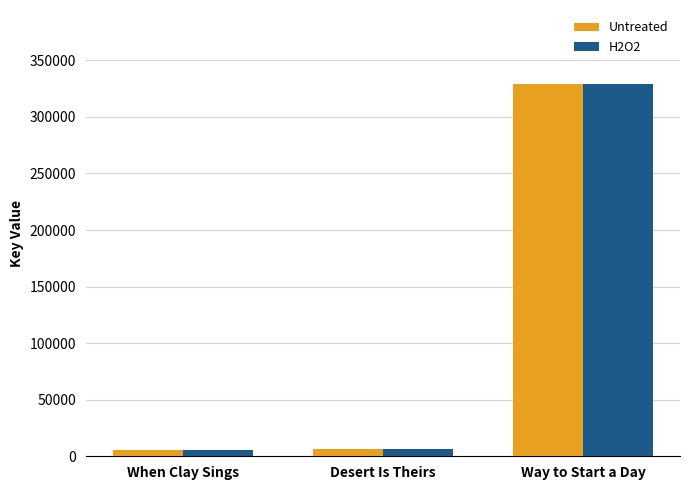

Where is Untreated nearest to the value 167231?

Desert Is Theirs